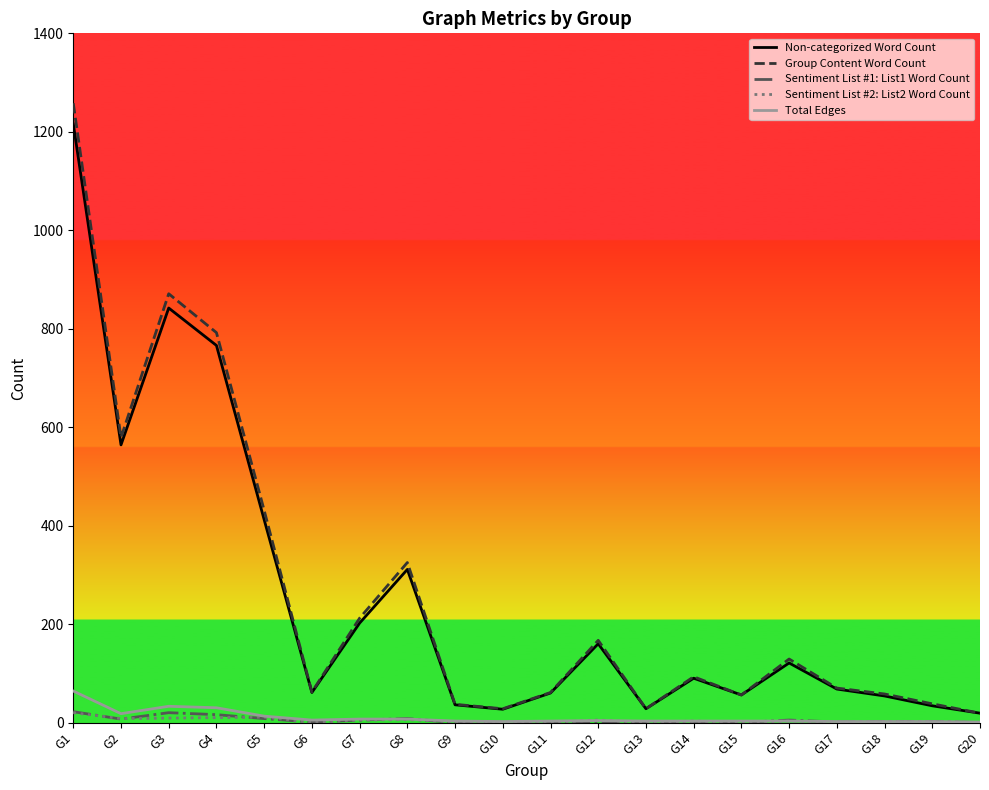

The value of Sentiment List #1: List1 Word Count at G13 is 0. True or false?

True